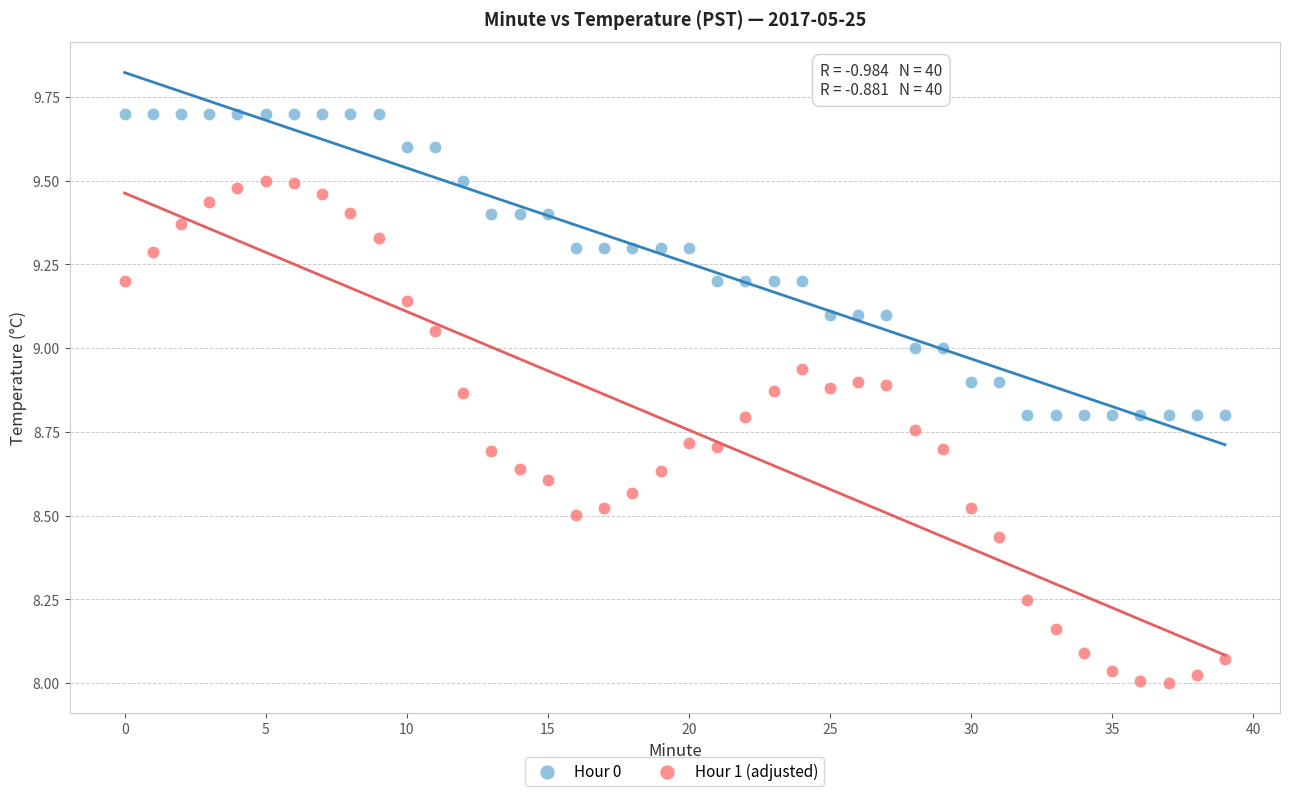

What are all the series names shown in the legend?

Hour 0, Hour 1 (adjusted)